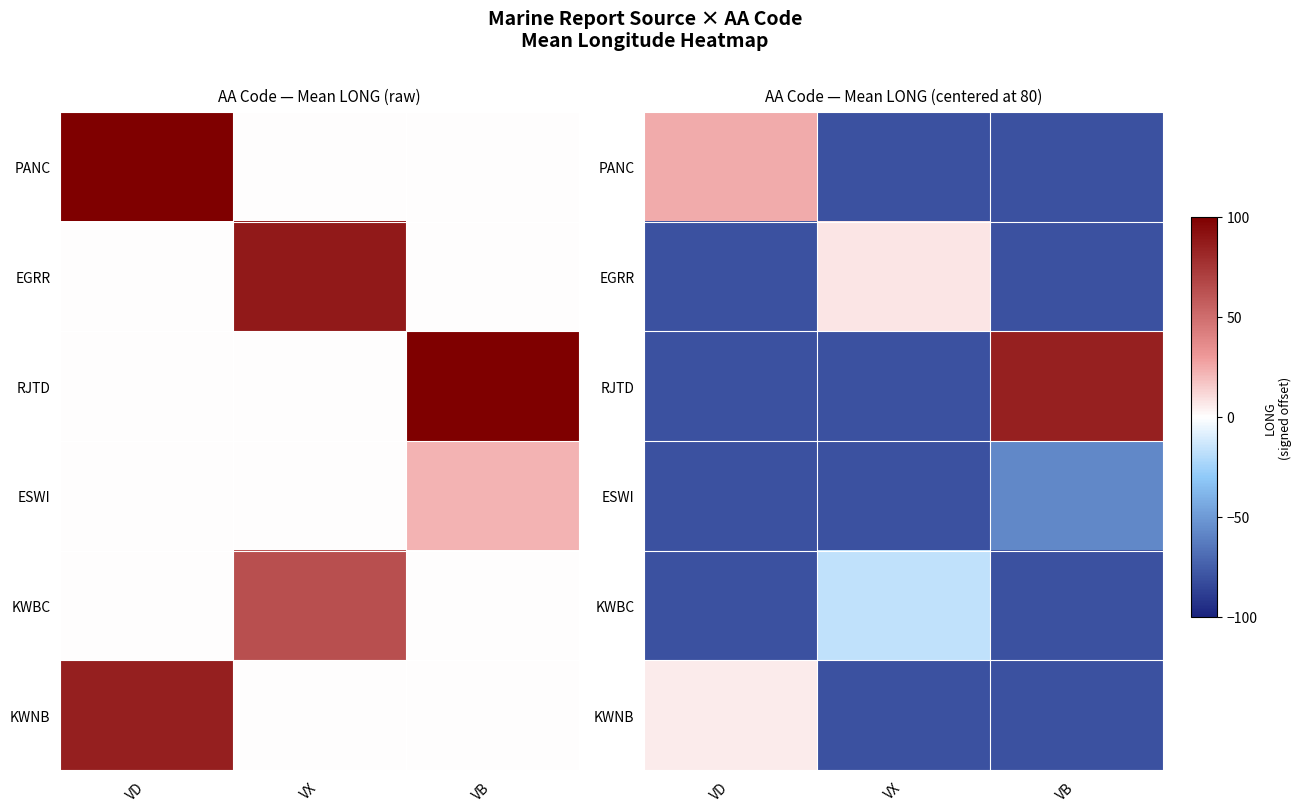

What is the sum of the ESWI values at VB and VD?

-137.8